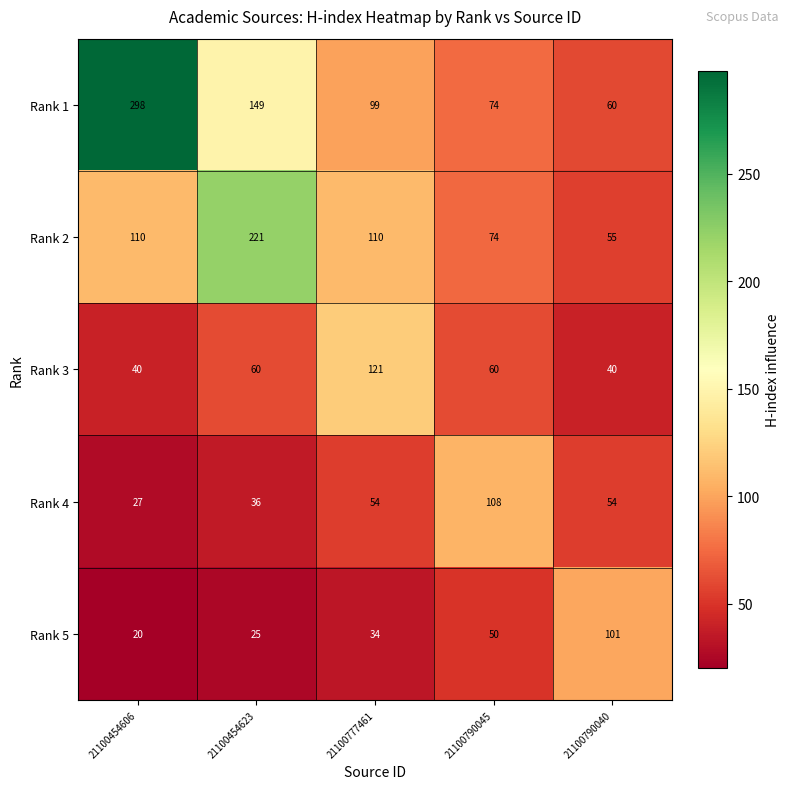

What is the sum of all Rank 5 values?

230